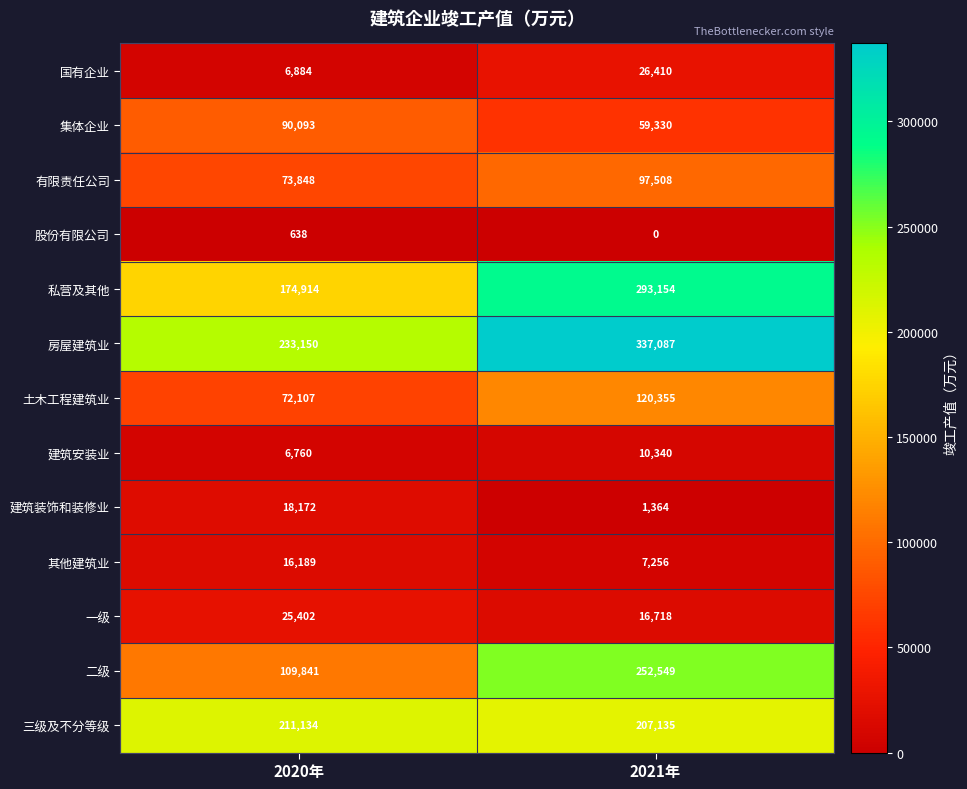

List the series in order of their peak value, lowest first.

股份有限公司, 建筑安装业, 其他建筑业, 建筑装饰和装修业, 一级, 国有企业, 集体企业, 有限责任公司, 土木工程建筑业, 三级及不分等级, 二级, 私营及其他, 房屋建筑业